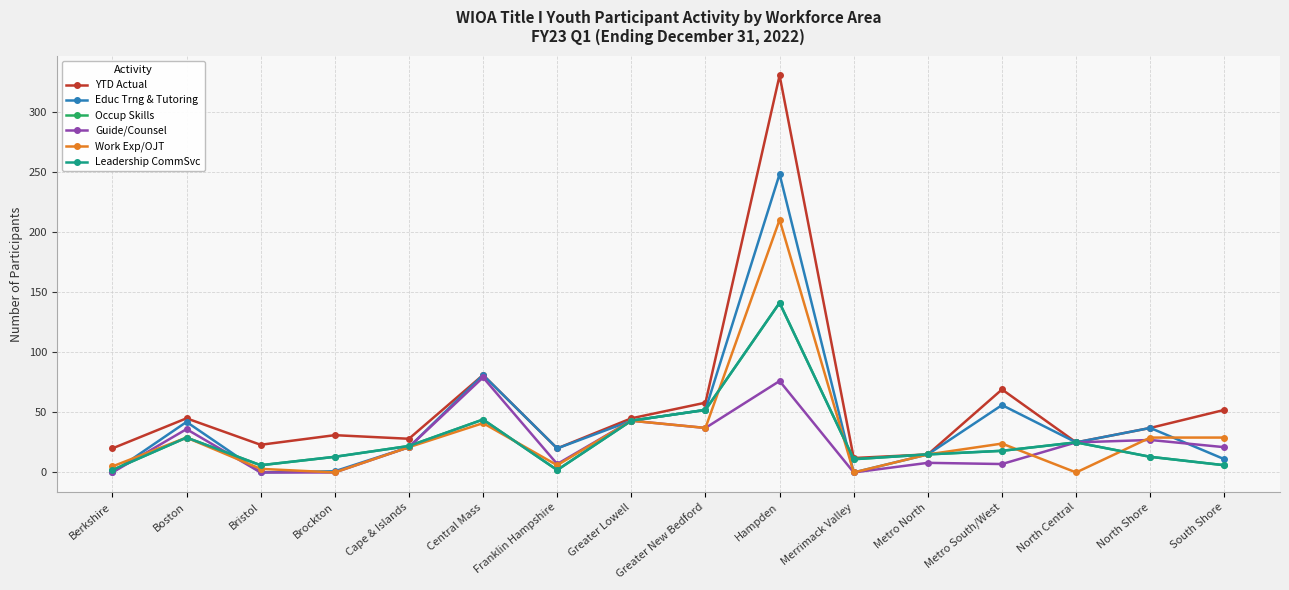

True or false: Leadership CommSvc and YTD Actual intersect in this chart.

False